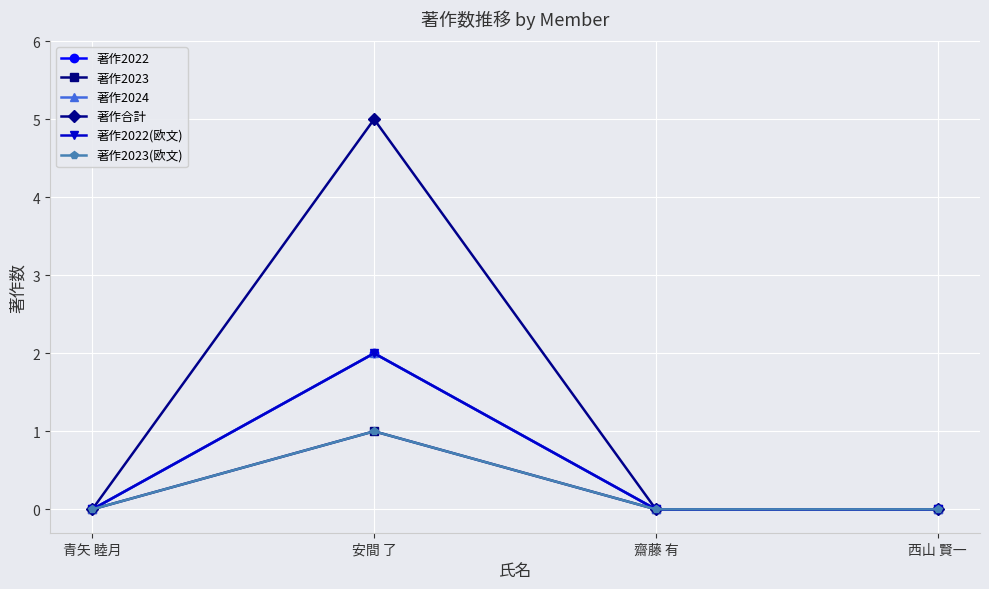

Where is 著作2023(欧文) nearest to the value 0?

青矢 睦月